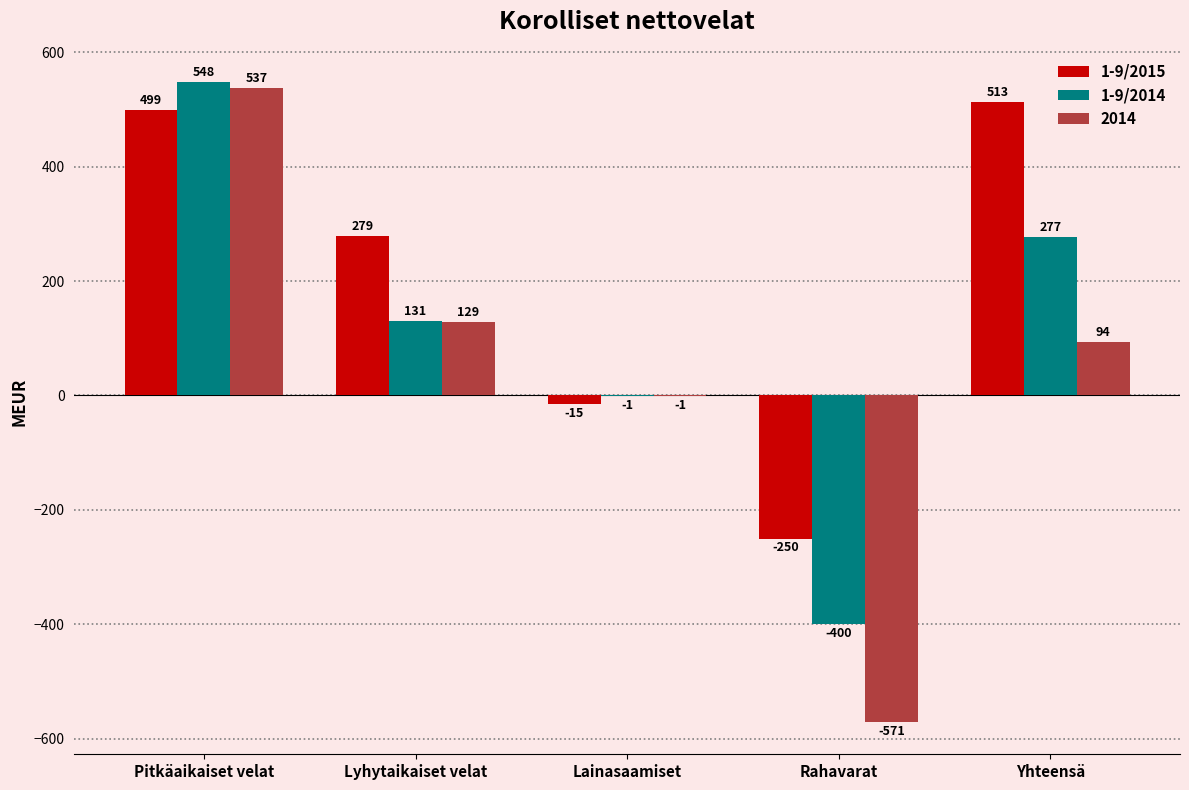

Between Pitkäaikaiset velat and Yhteensä, which series saw the biggest shift?

2014